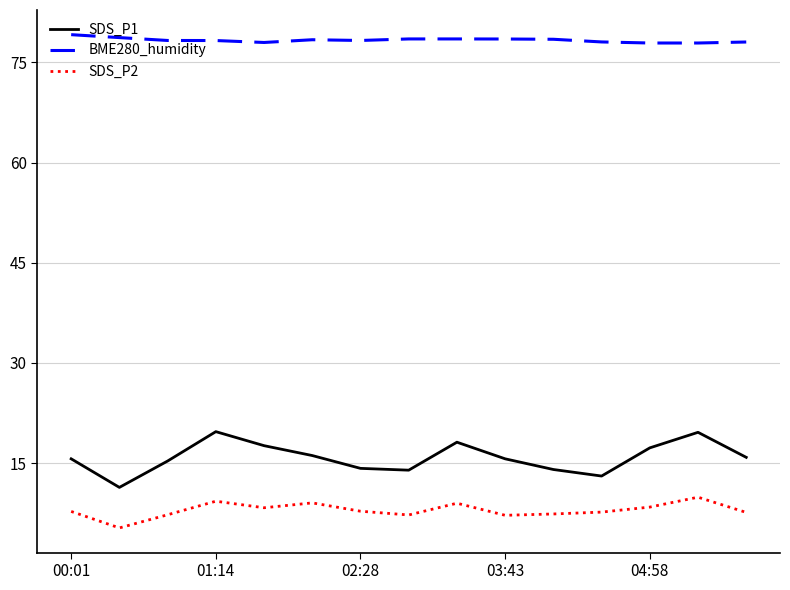

True or false: SDS_P2 and SDS_P1 cross at least once.

False